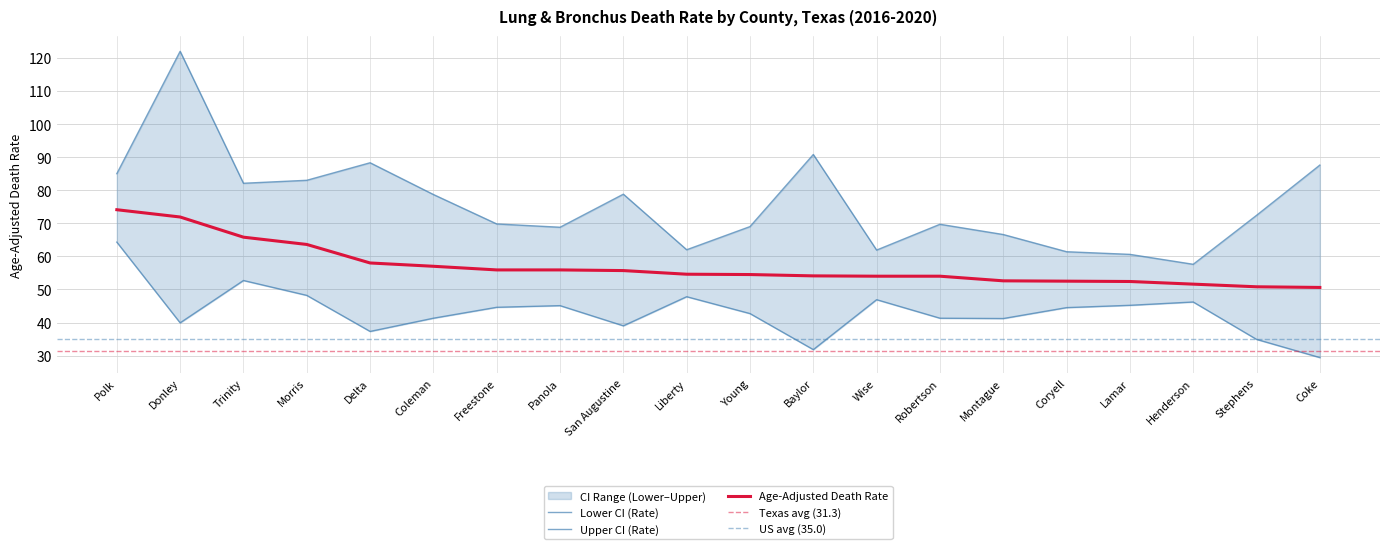

The value of Age-Adjusted Death Rate at Coleman is 57.0. True or false?

True